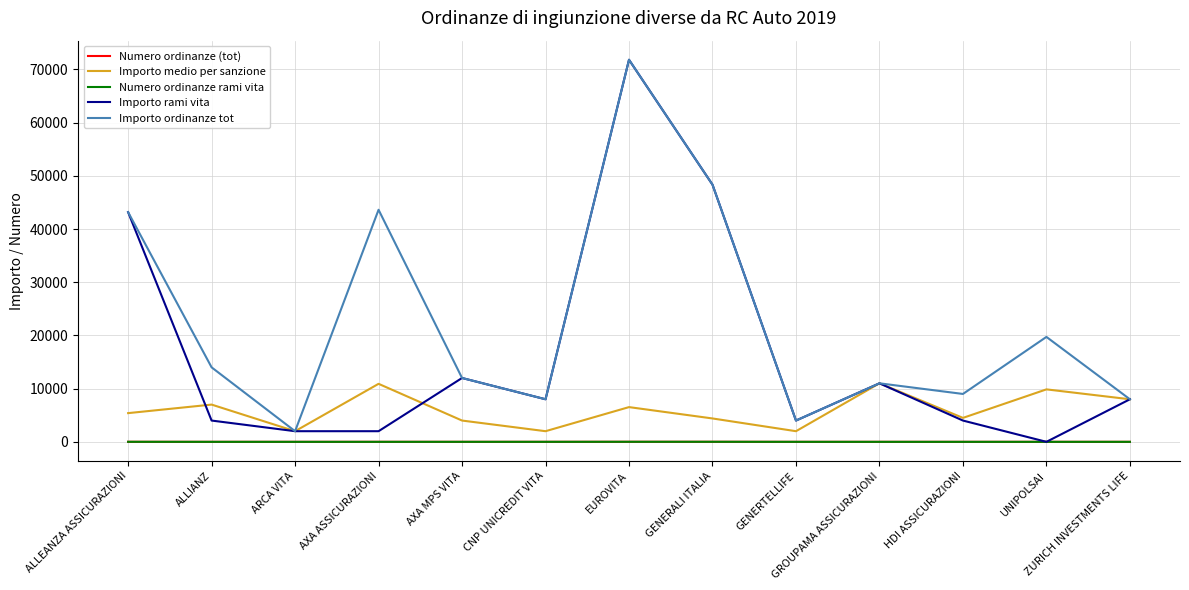

Which series has the largest total across all categories?

Importo ordinanze tot